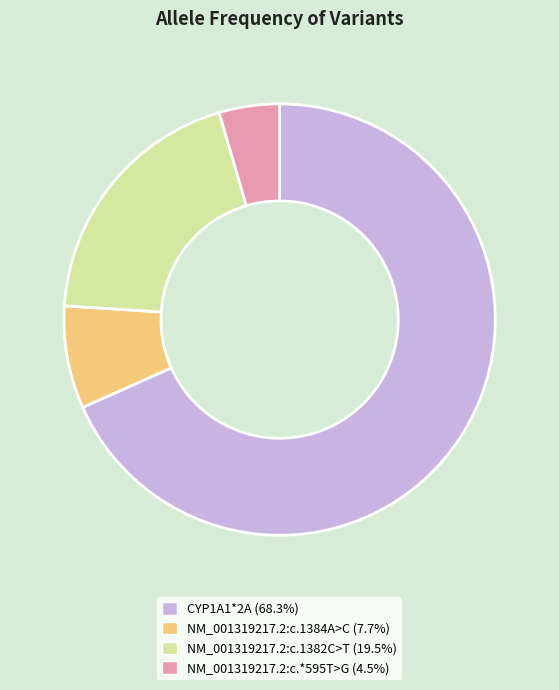

Combined, do NM_001319217.2:c.1382C>T (19.5%) and CYP1A1*2A (68.3%) account for over 50%?

Yes